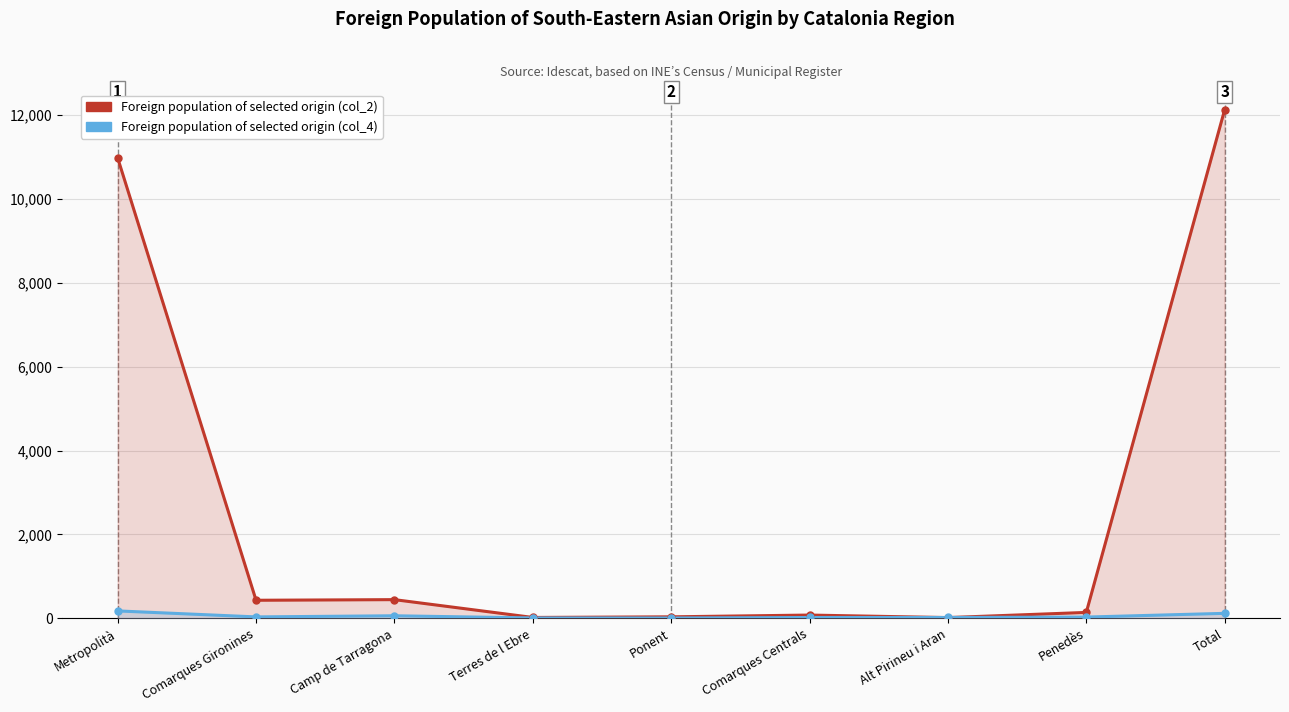

What is the sum of all Foreign population of selected origin (col_2) values?

24260